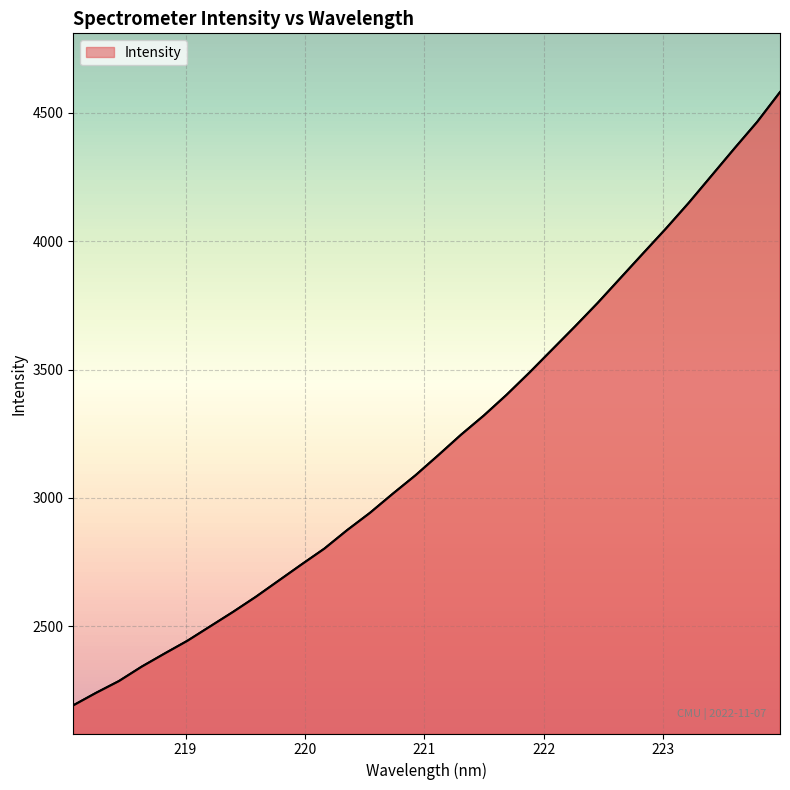

What is the sum of all values?

103009.1